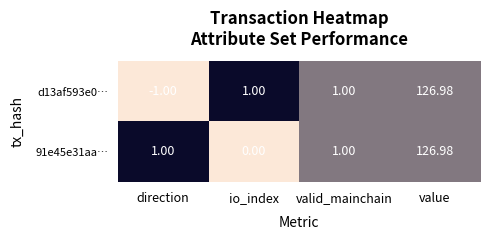

At which category does the chart reach its peak across all series?

value